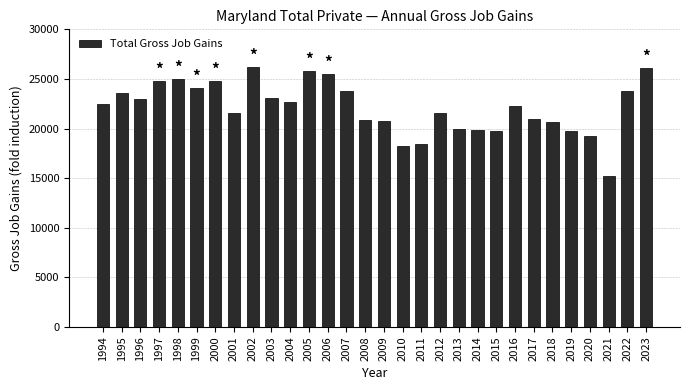

What is the change in value from 1996 to 2023?

+3144